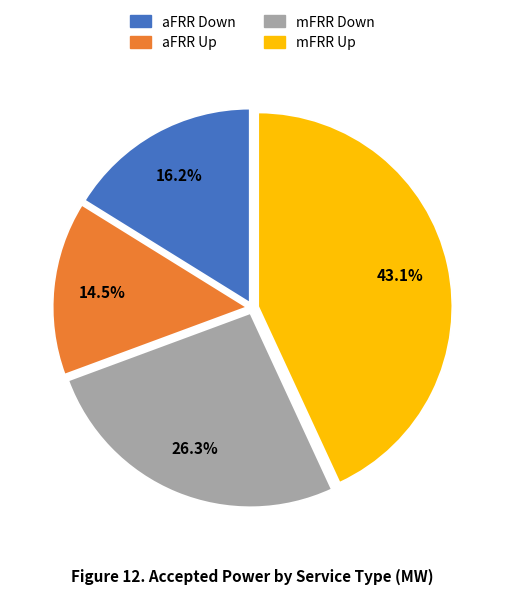

Does any single category account for the majority?

No